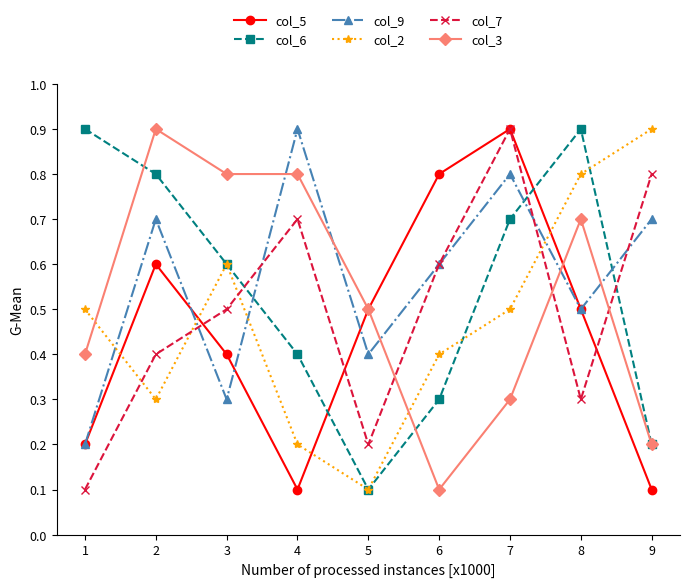

What is the value of the col_6 point at the 3rd from the left?

0.6